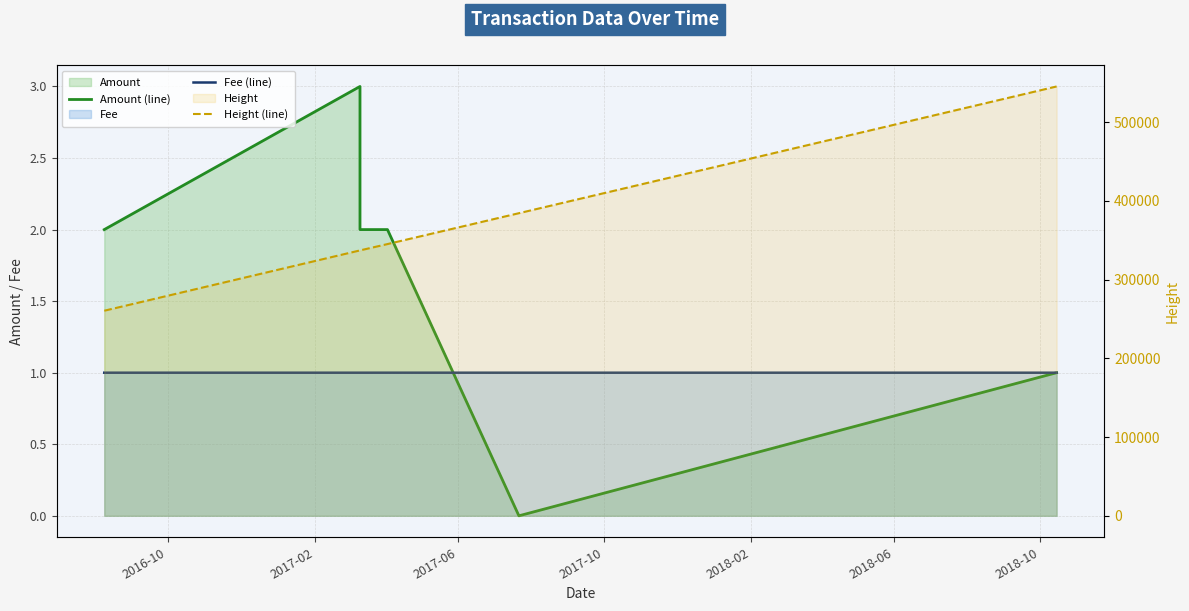

What is the value of the Fee (line) point at the 3rd from the left?

1.0